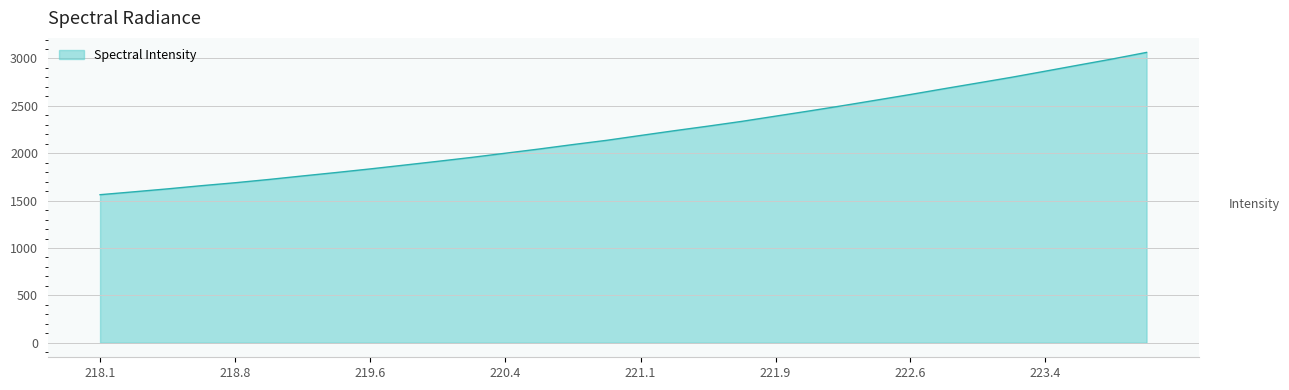

What is the maximum value shown in the chart?

3064.0